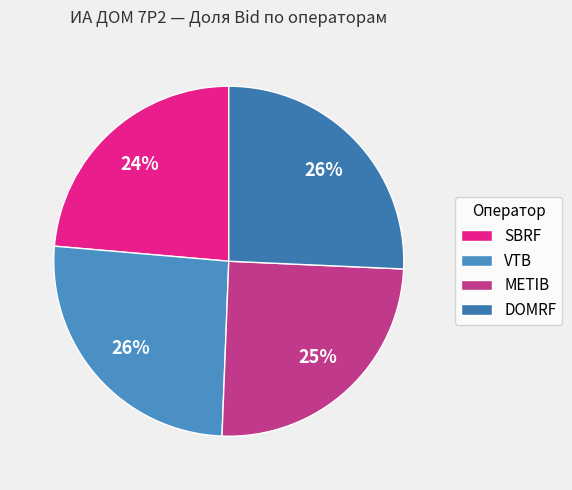

What is the total percentage of DOMRF and METIB?

50.6%